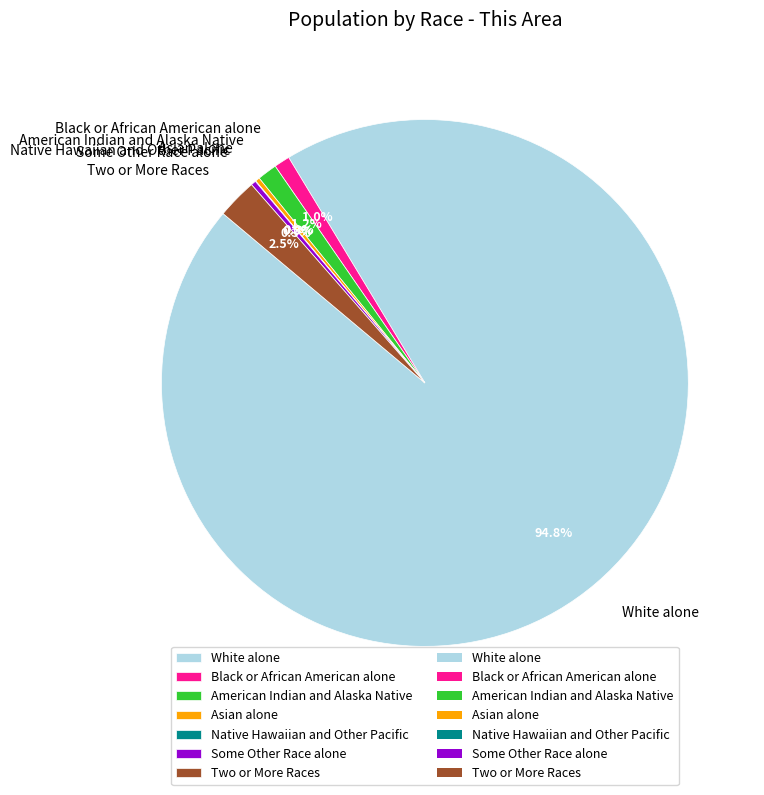

Which slice is the largest?

White alone